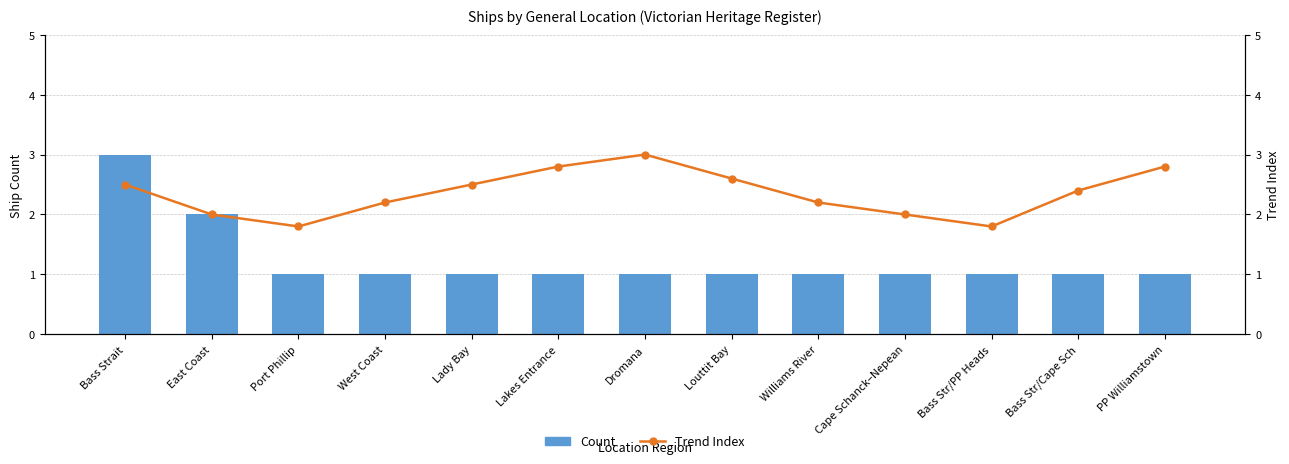

What is the highest value of the Count series?

3.0